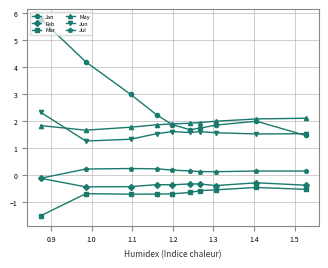

At how many categories does at least one series exceed 1?

10